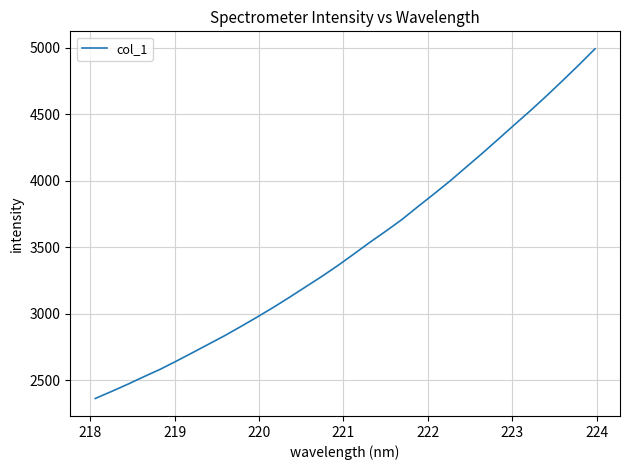

What is the smallest value displayed?

2361.0